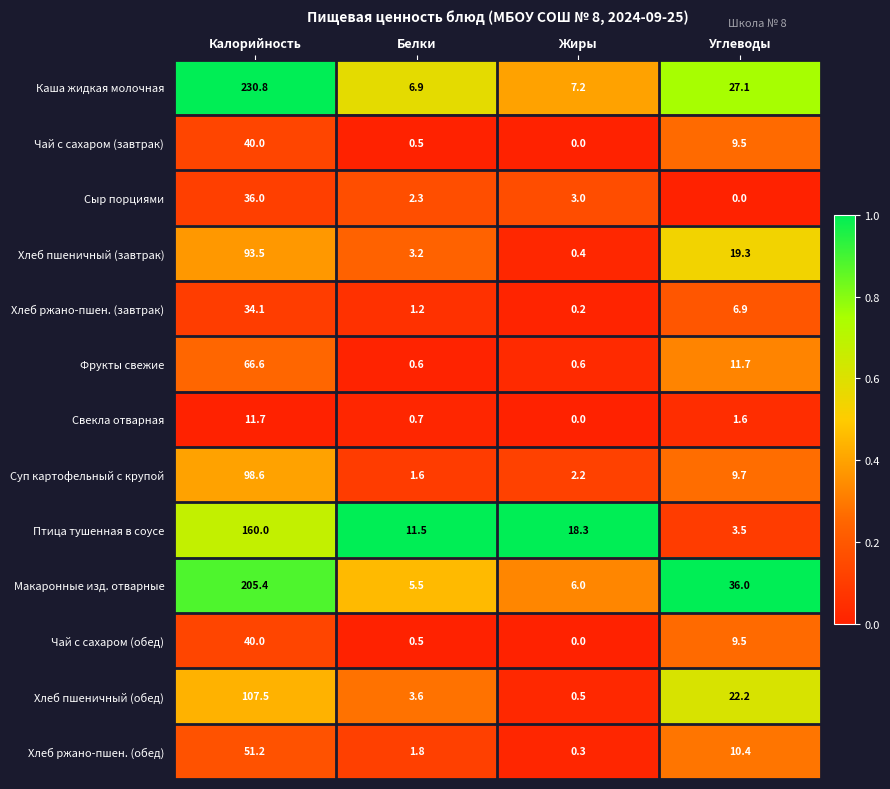

What is the sum of the Фрукты свежие values at Калорийность and Белки?

67.2